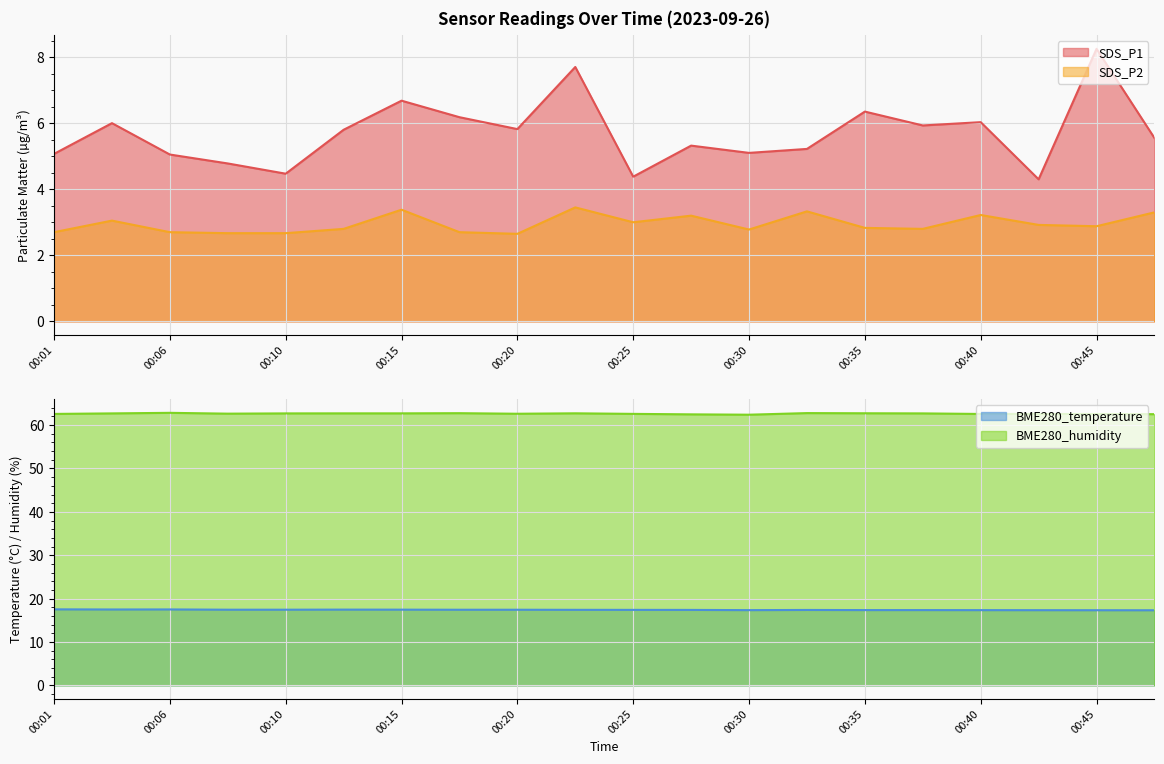

What is the highest value of the SDS_P2 series?

3.5